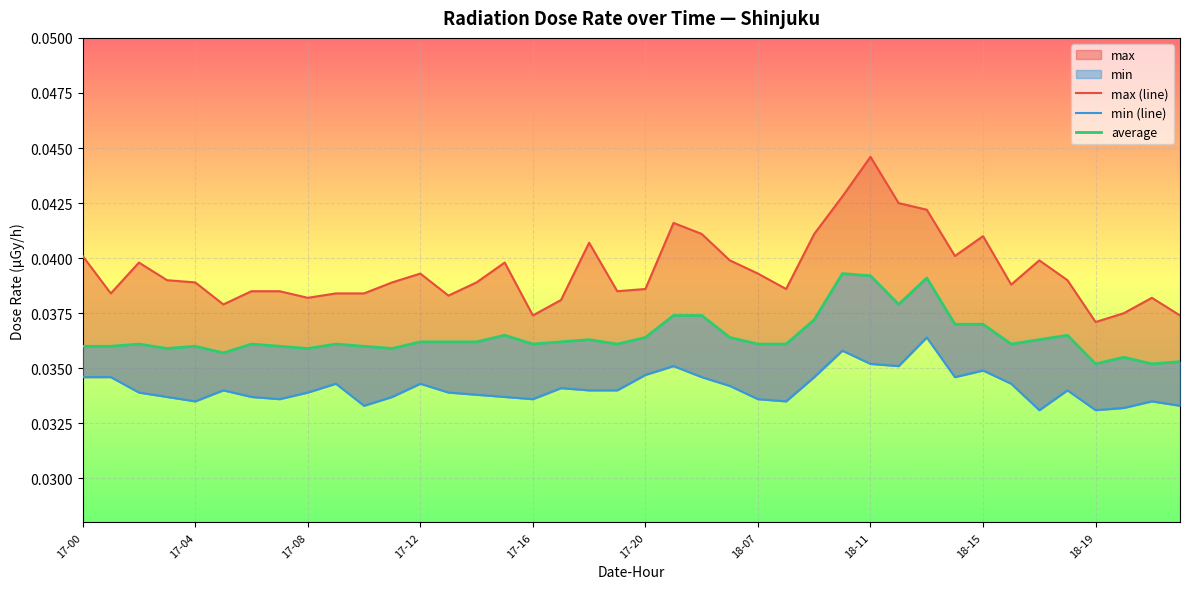

At how many categories does at least one series exceed 0?

40